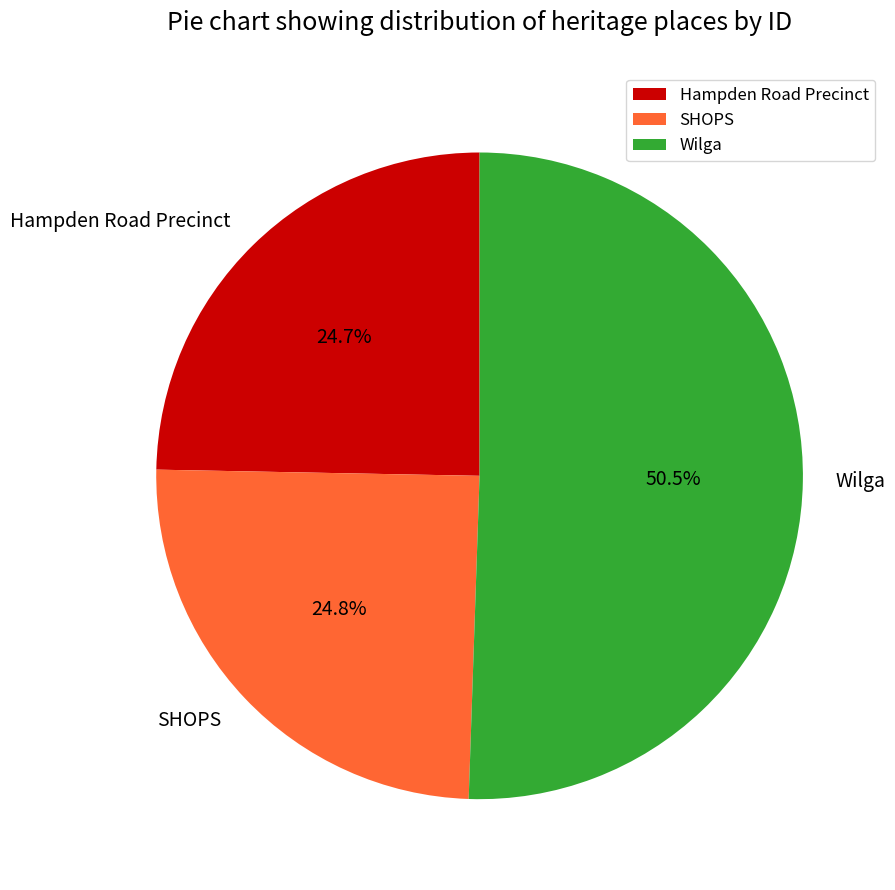

Which slice is the largest?

Wilga